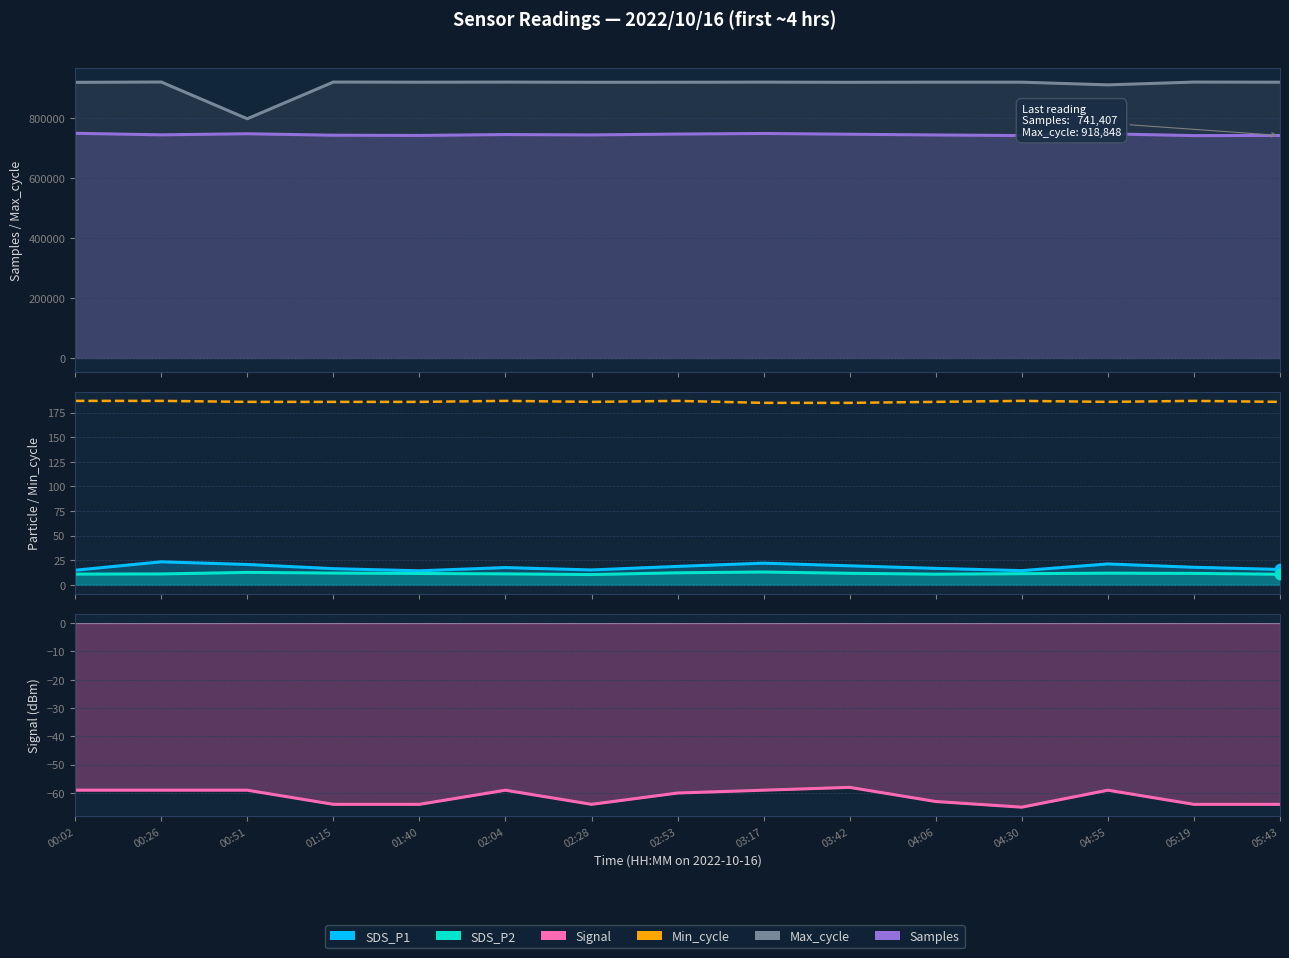

Is the value of Samples at 03:17 greater than the value of Min_cycle at 00:51?

Yes